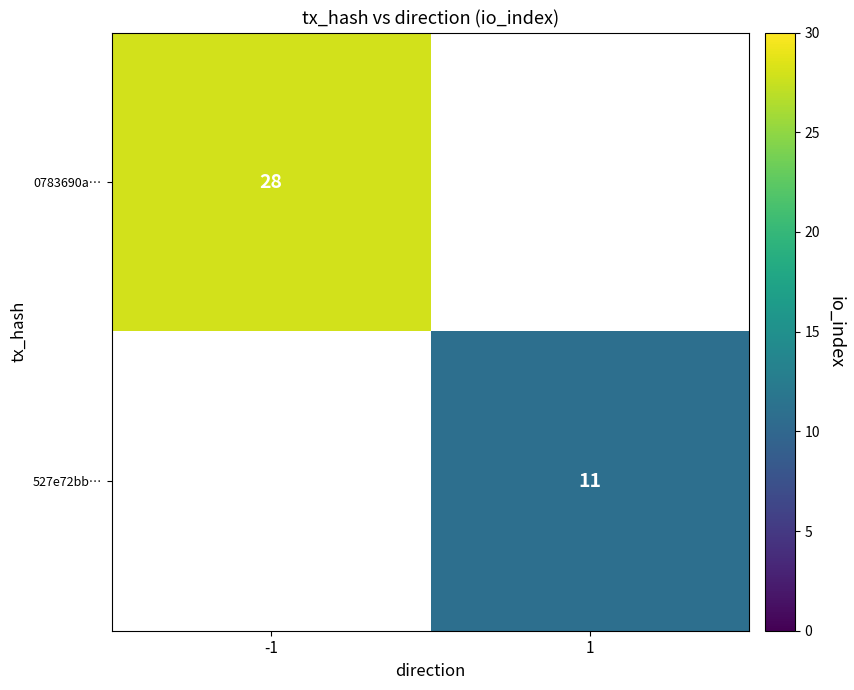

True or false: 0783690a… has a value of 39 at -1.

False